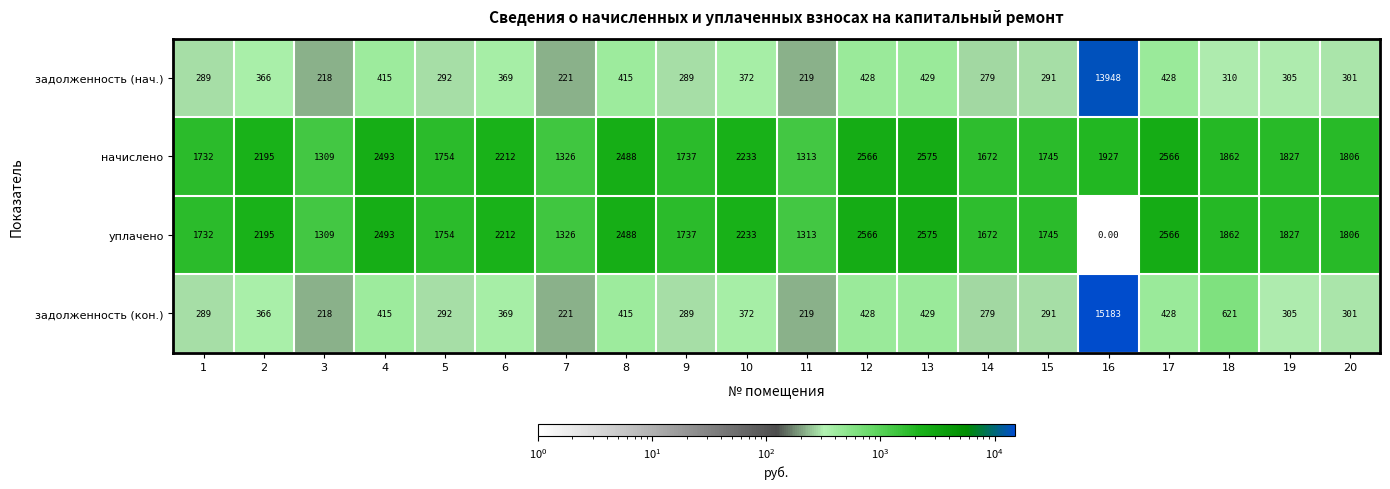

Which series has the widest spread of values?

задолженность (кон.)